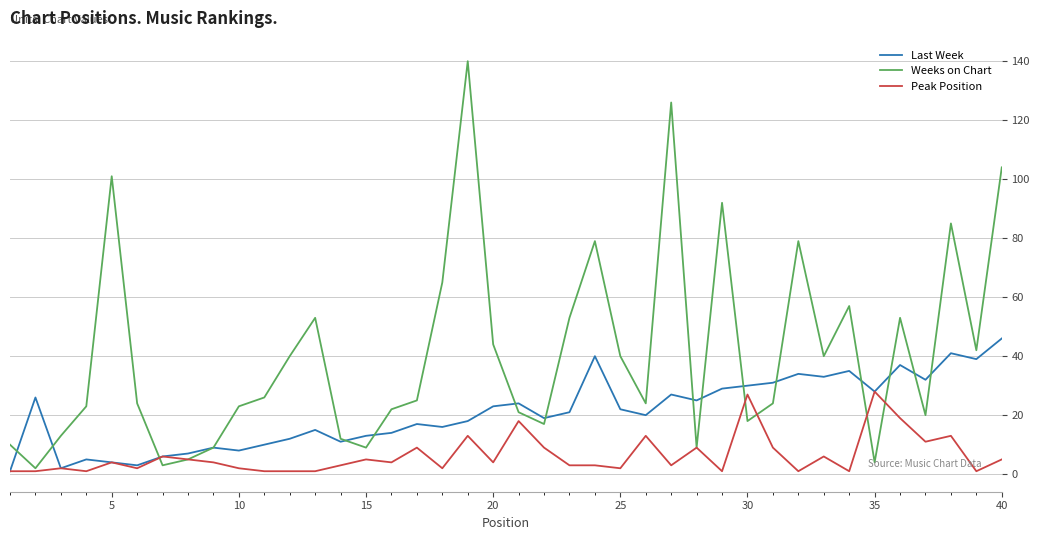

True or false: Weeks on Chart and Last Week cross at least once.

True